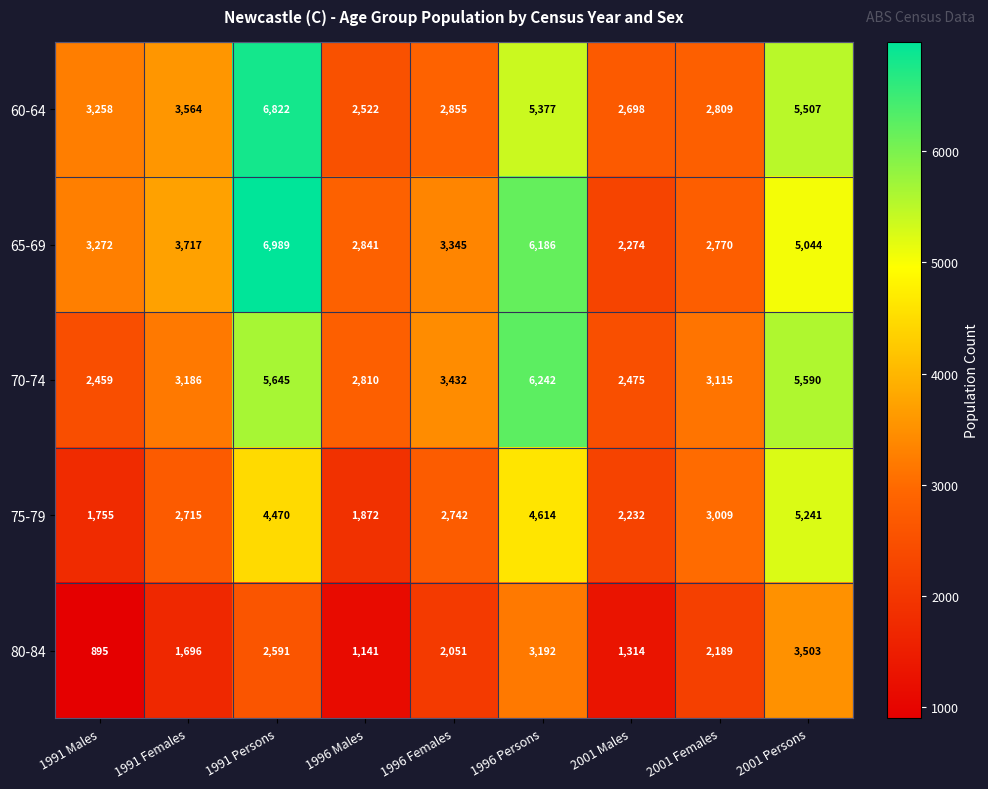

Rank the series at 2001 Females from lowest to highest value.

80-84, 65-69, 60-64, 75-79, 70-74